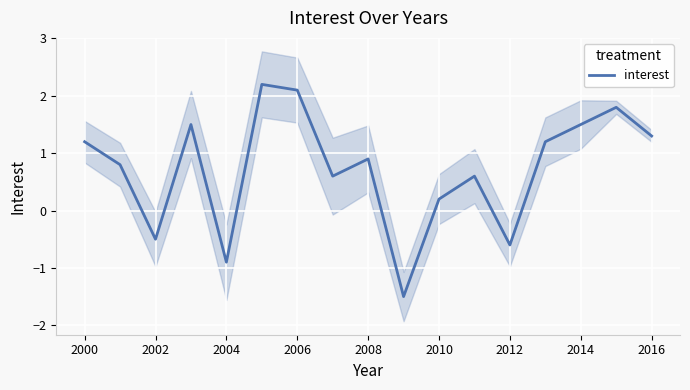

What is the sum of all values?

12.4